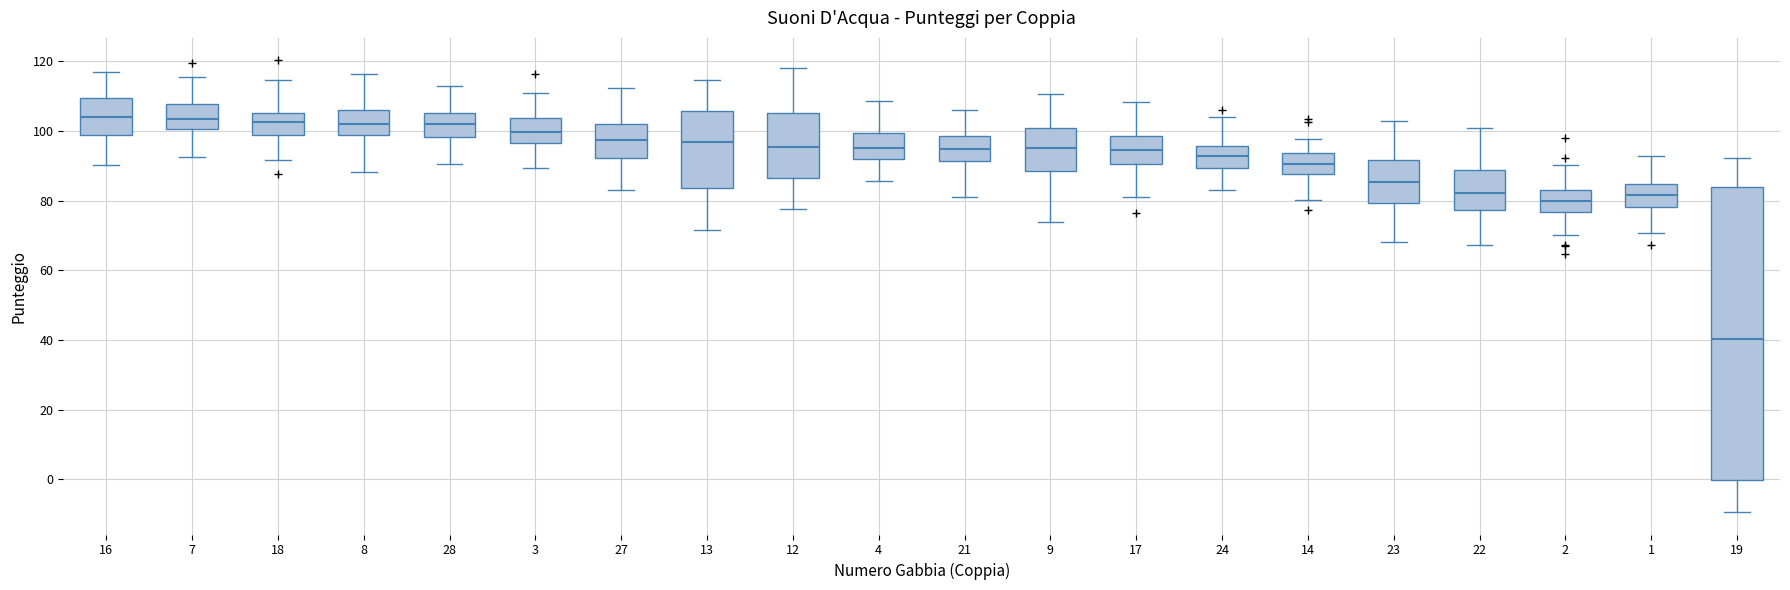

Comparing the boxes themselves (not the whiskers), which one is the tallest?

19